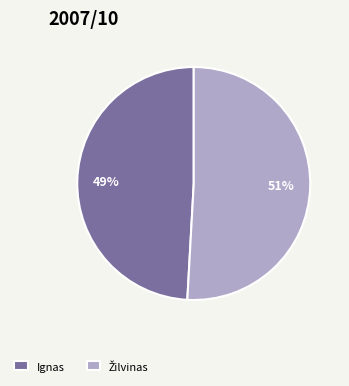

Does any single category account for the majority?

Yes